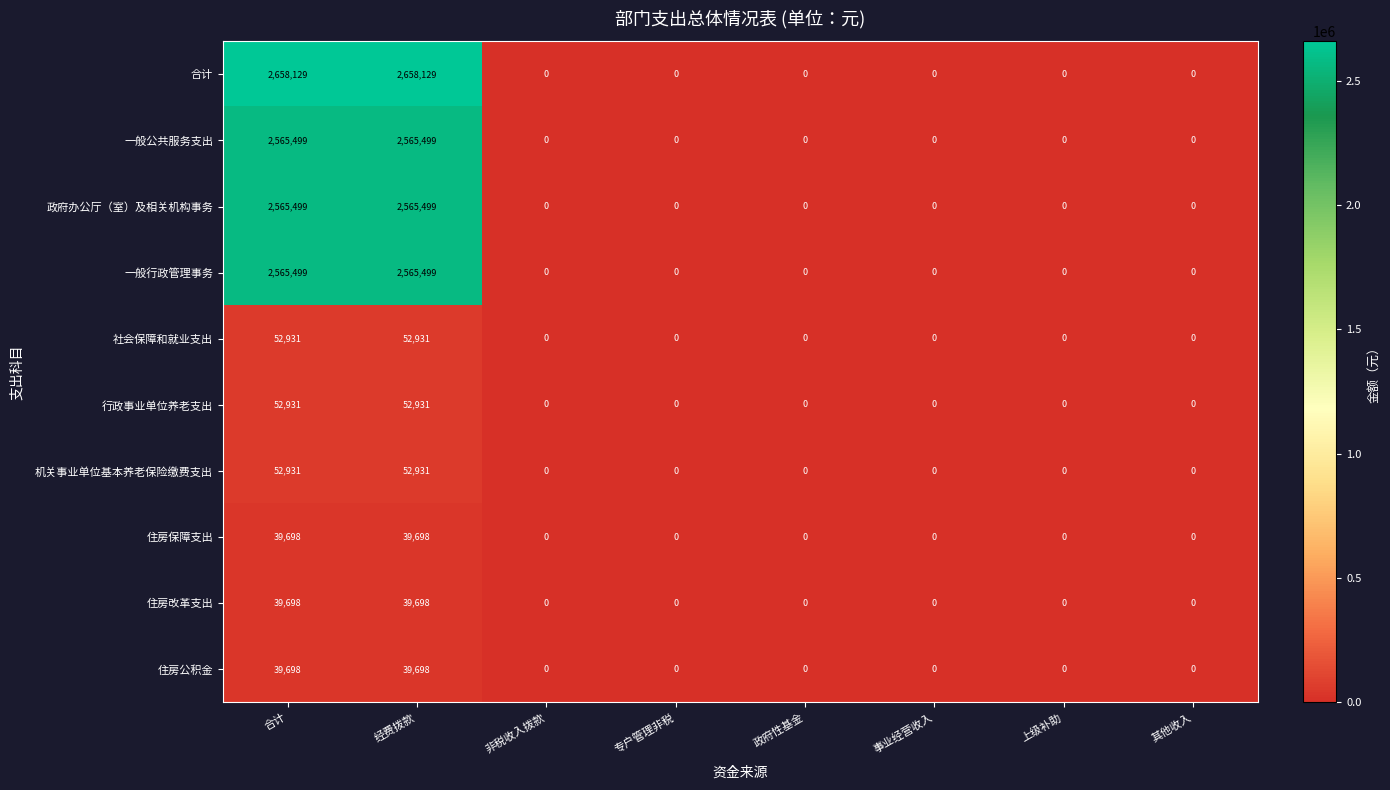

True or false: 社会保障和就业支出 has a value of 0 at 专户管理非税.

True